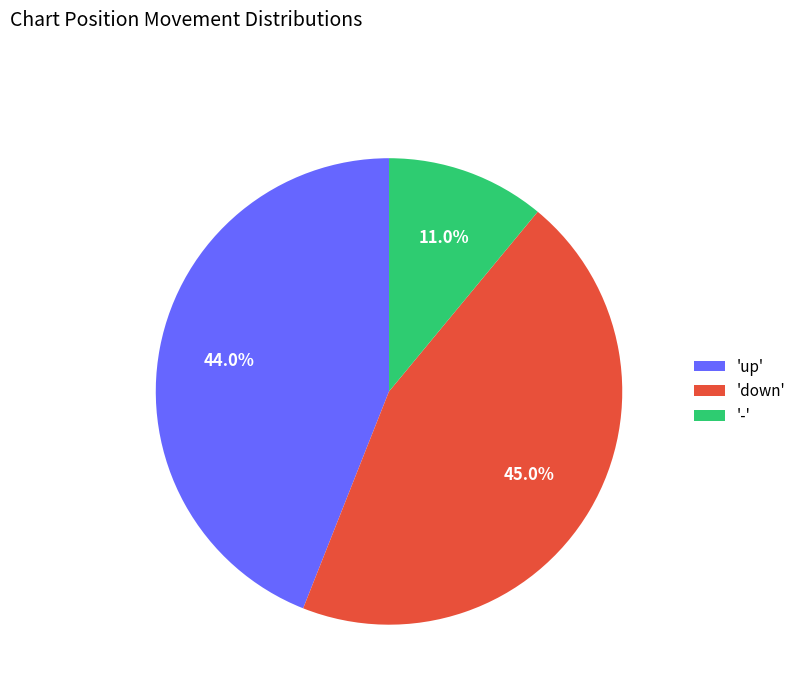

Between '-' and 'up', which is larger?

'up'